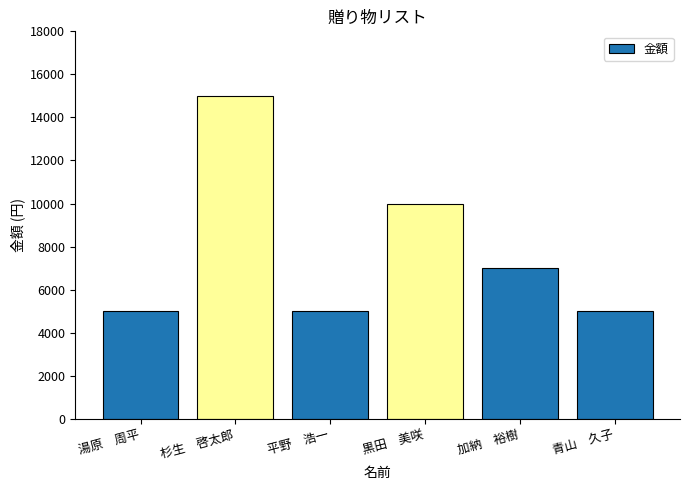

Does the chart contain any negative values?

No